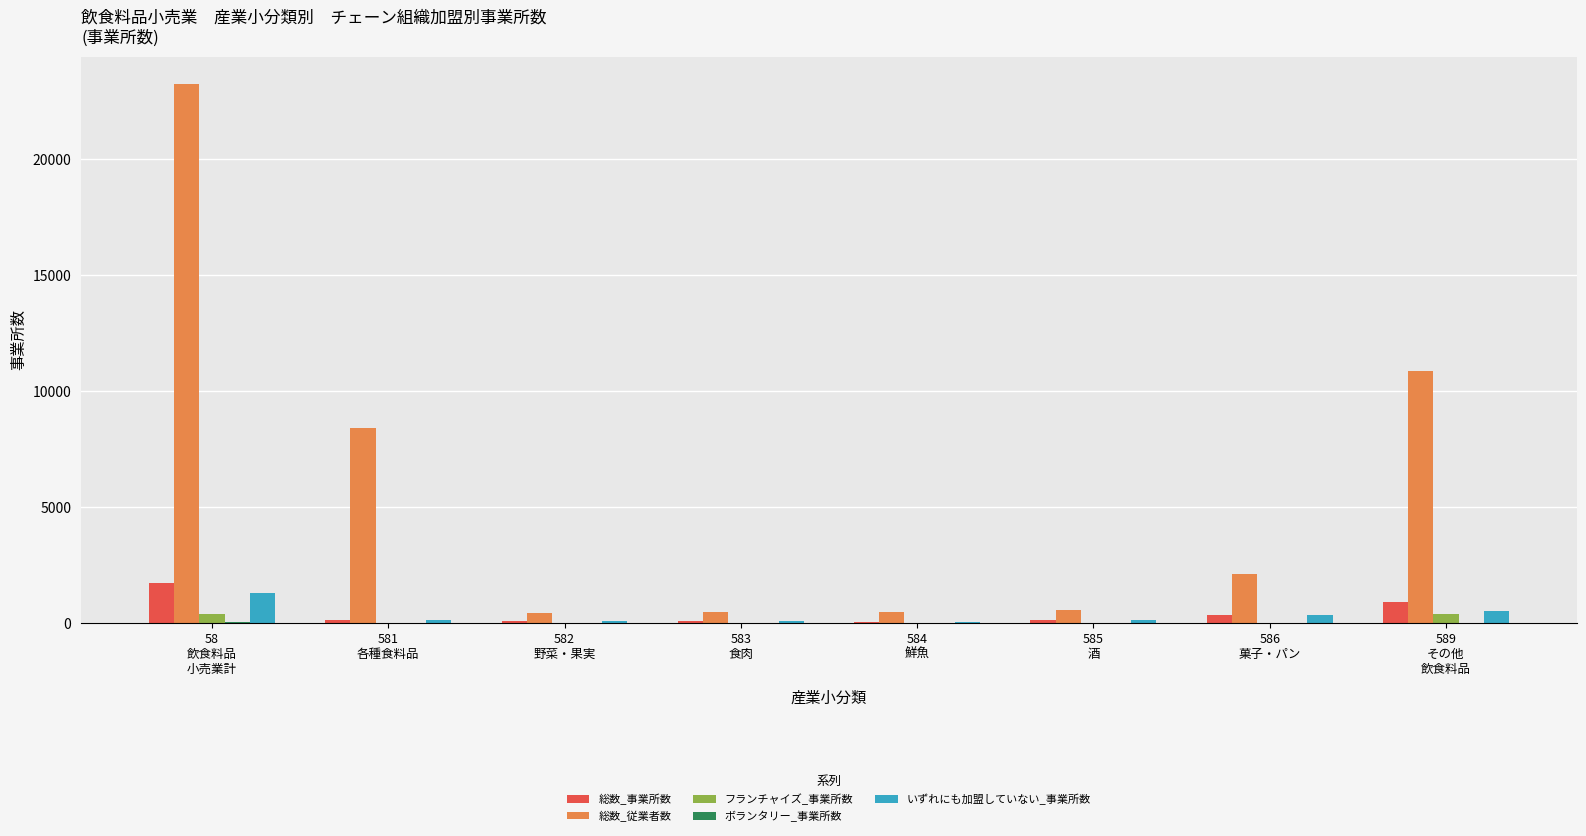

What is the spread (max minus min) of values at 584
鮮魚?

450